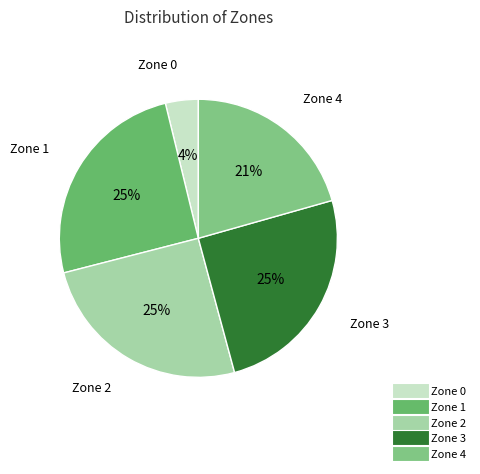

To the nearest percent, what is the difference between the largest and smallest slice percentages?

21%